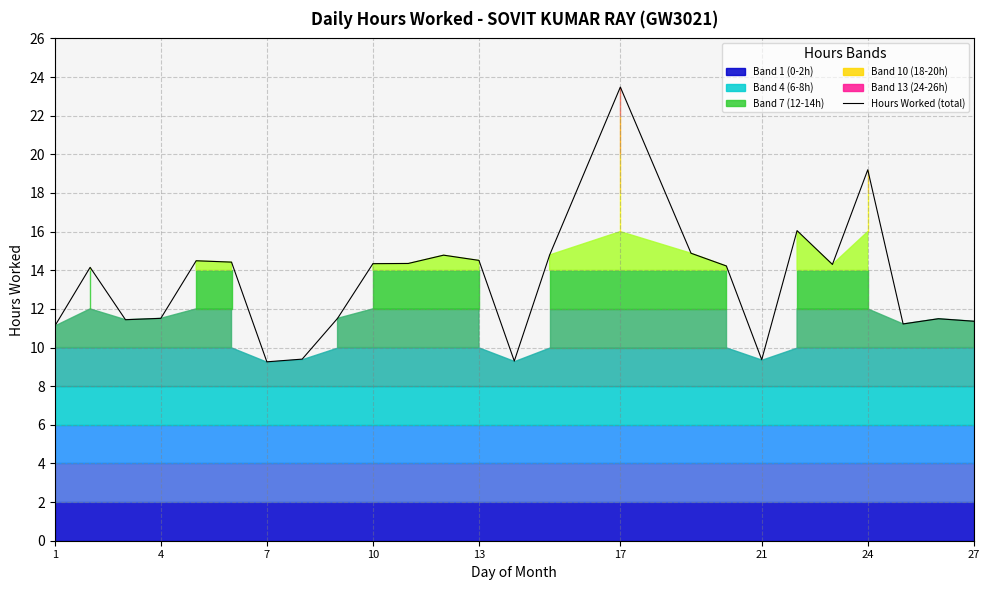

Is it true that Hours Worked (total) equals 3.1 at 7?

False